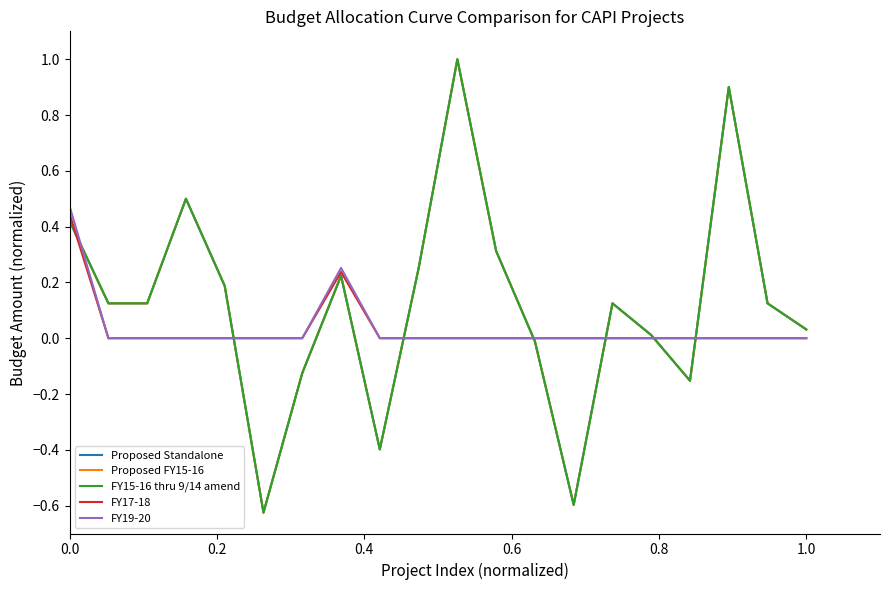

Which category has the lowest value in the FY17-18 series?

0.2